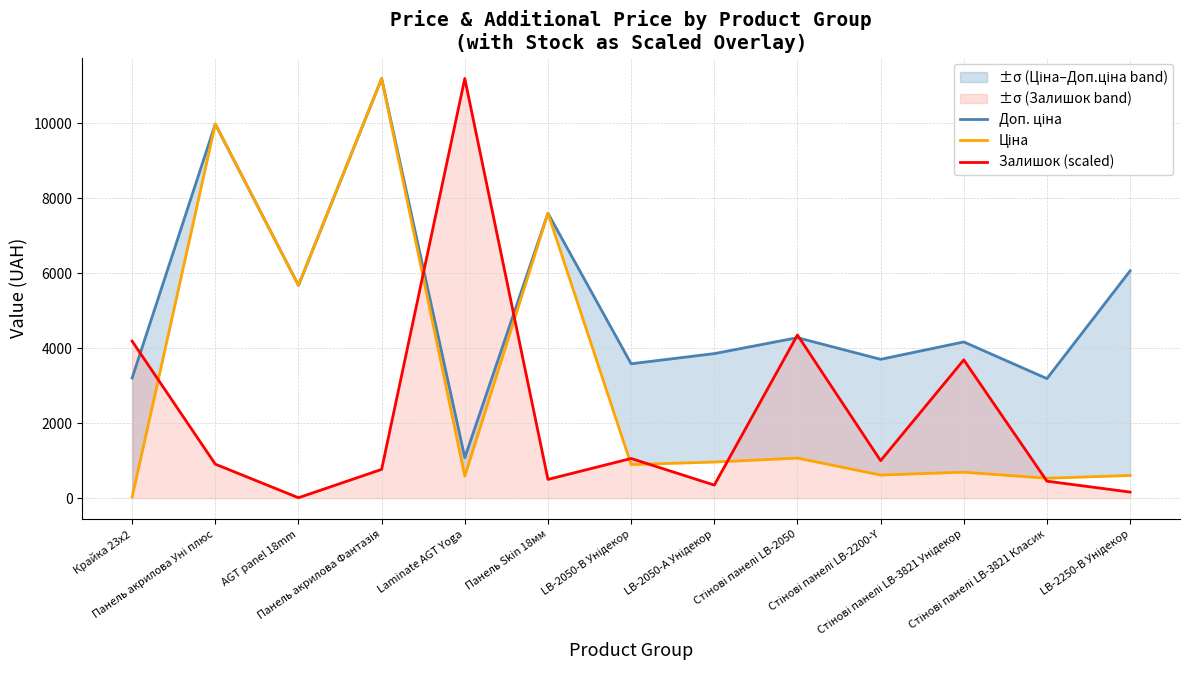

What is the difference between the Доп. ціна values at LB-2050-А Унідекор and Laminate AGT Yoga?

2772.4